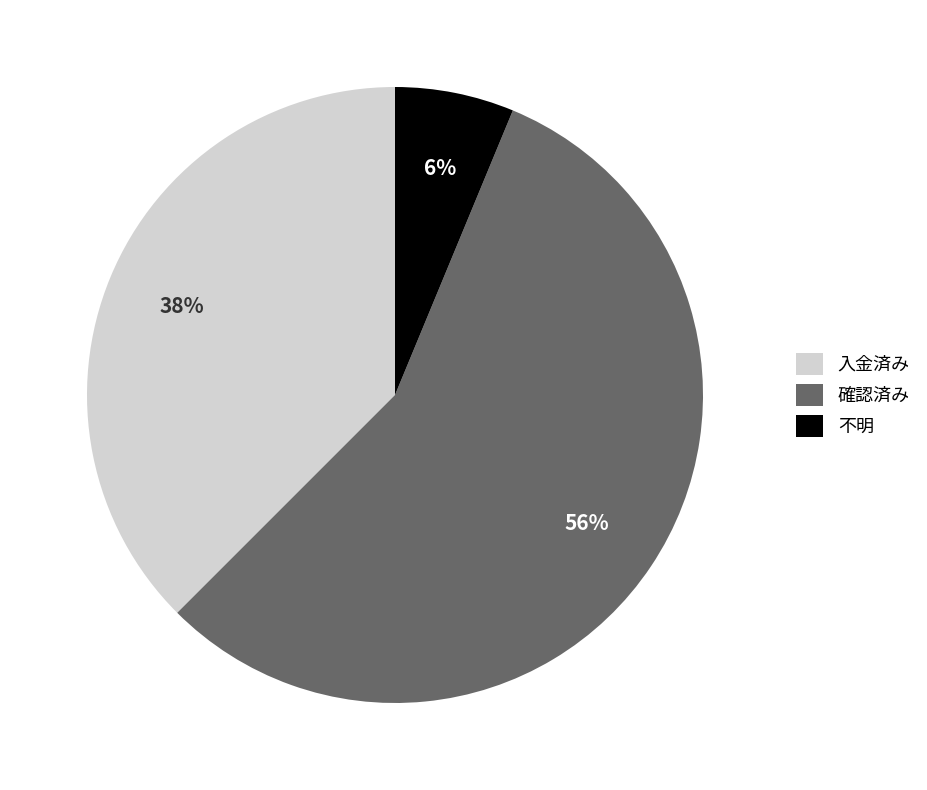

Which slice is the smallest?

不明